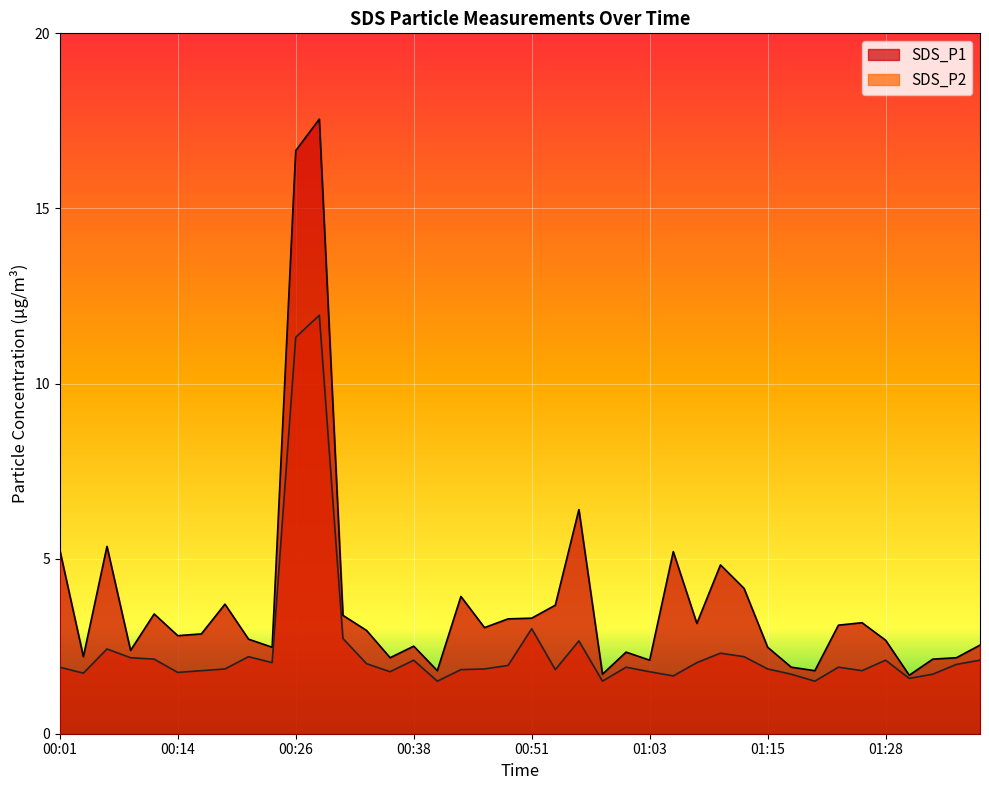

Which category has the highest value in the SDS_P1 series?

00:29